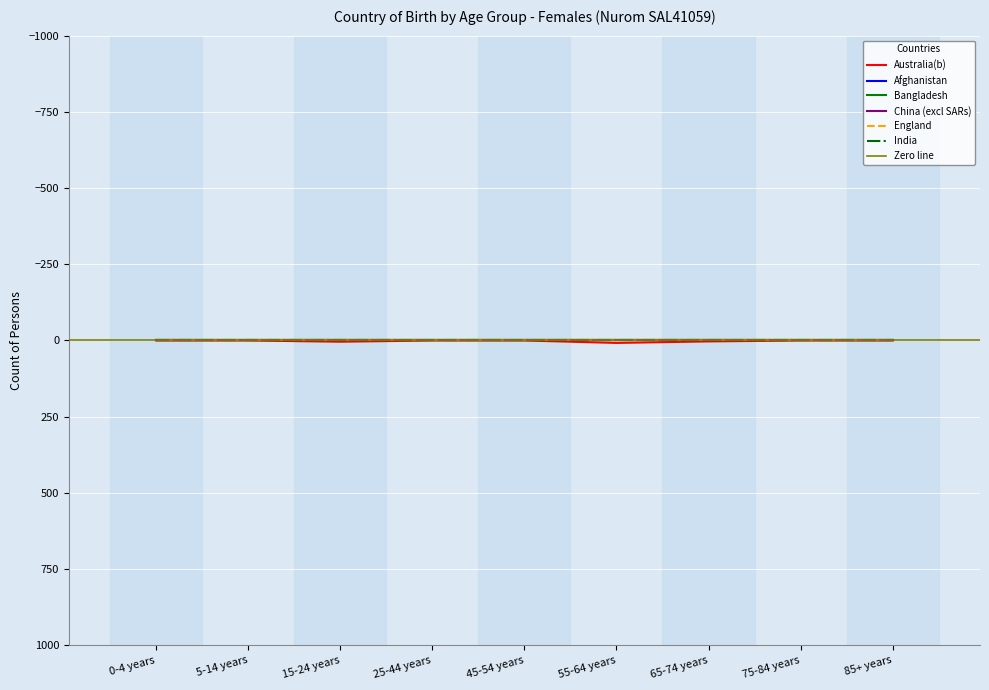

Which category has the lowest value across all series?

0-4 years